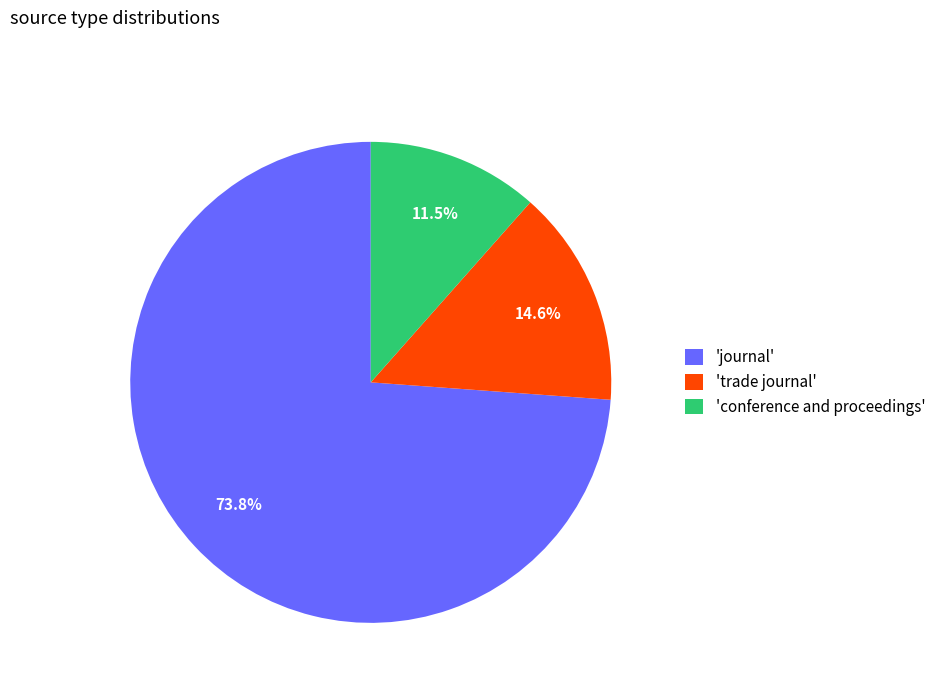

Rank the categories by value from lowest to highest.

'conference and proceedings', 'trade journal', 'journal'